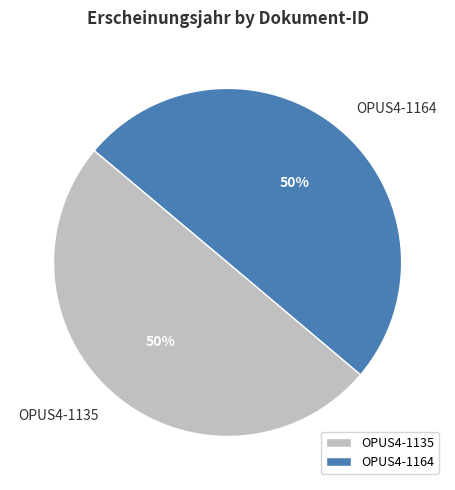

Approximately how many times larger is the value at OPUS4-1164 compared to OPUS4-1135?

1.0